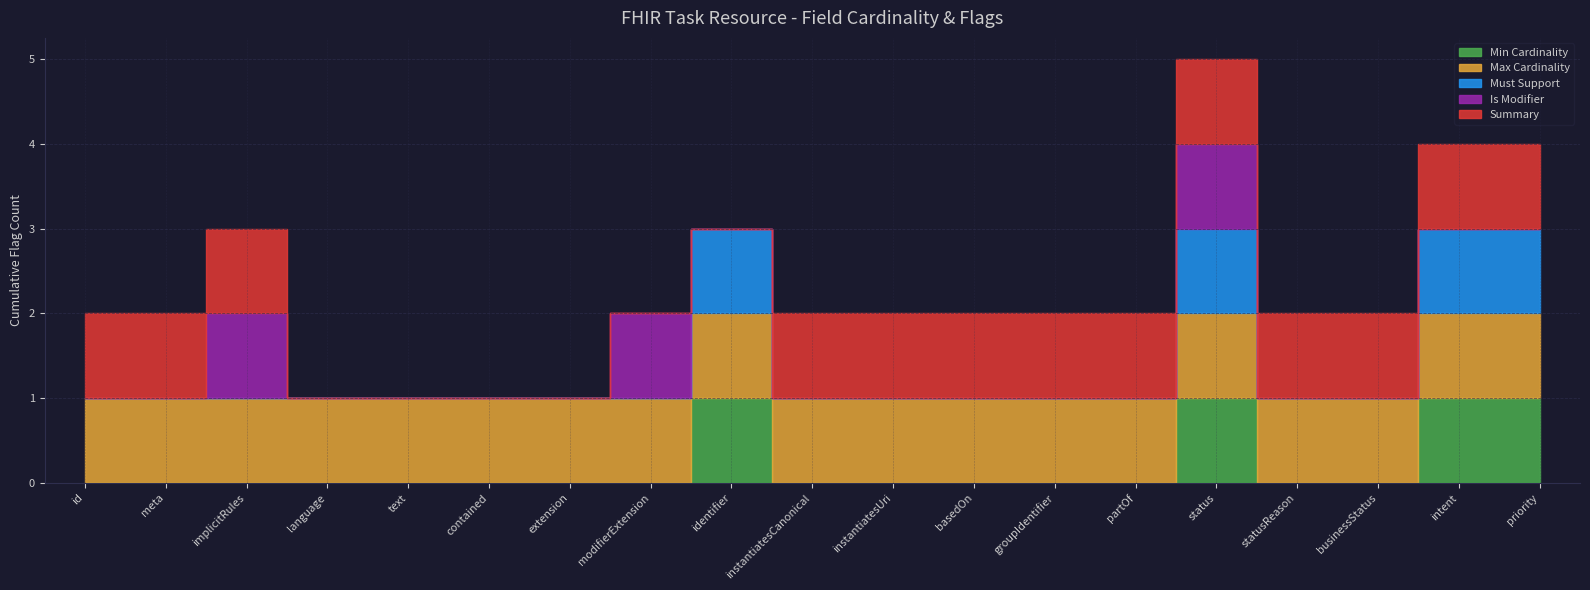

What is the difference between the highest and lowest values at Task.intent?

1